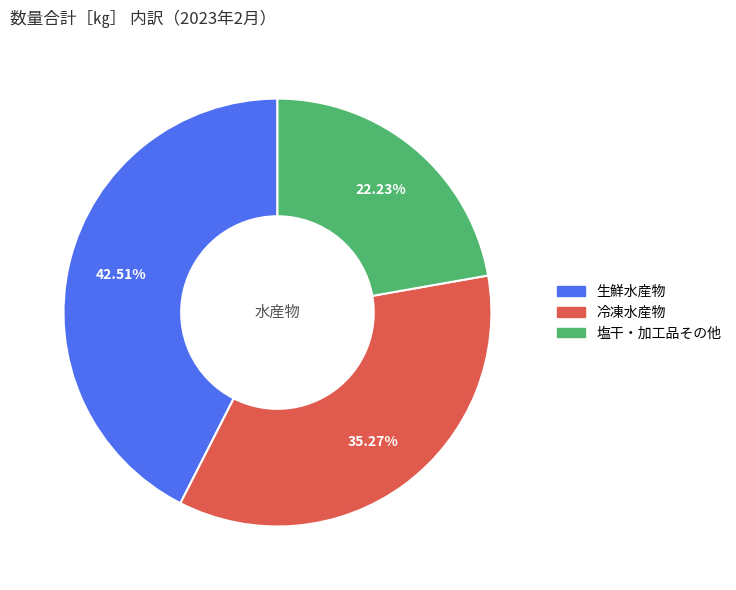

Is it true that 冷凍水産物 is 28% of the pie?

False